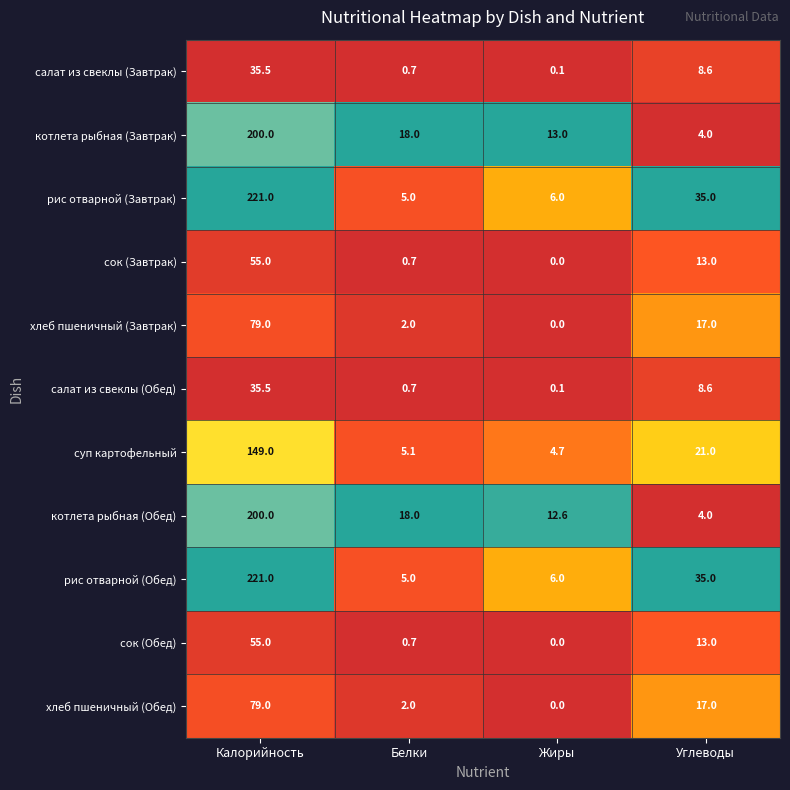

What is the spread (max minus min) of values at Жиры?

13.0